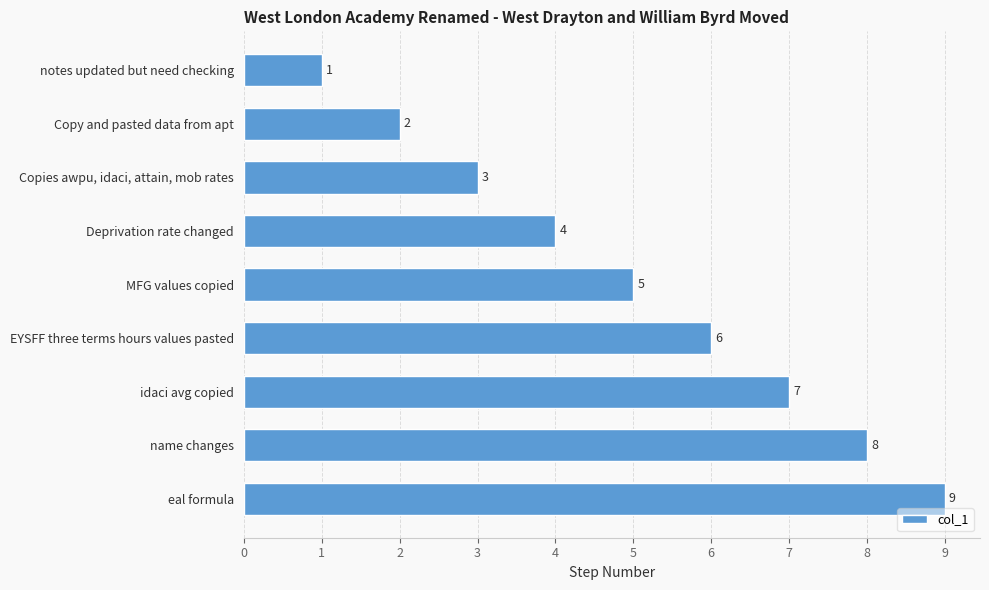

How many bars are there in total?

9